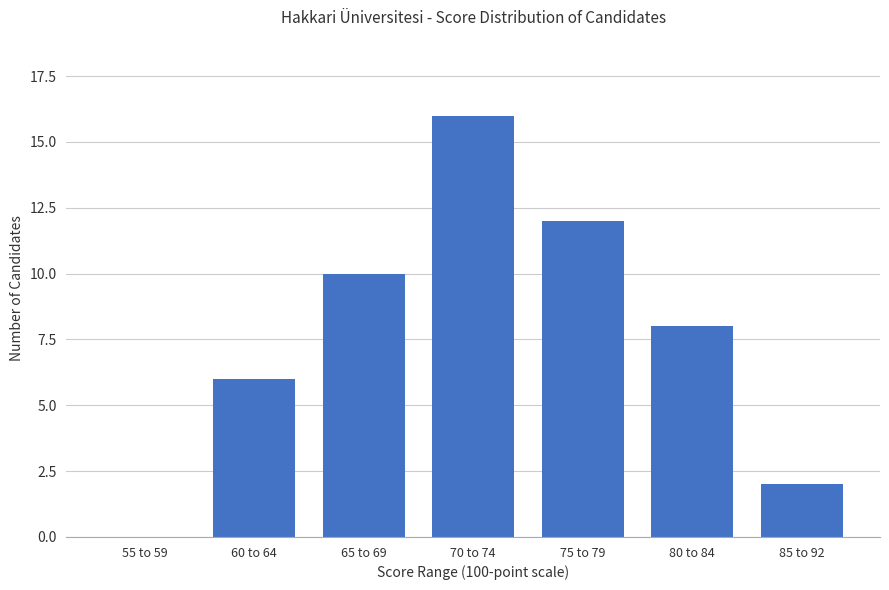

How many values are above zero?

6